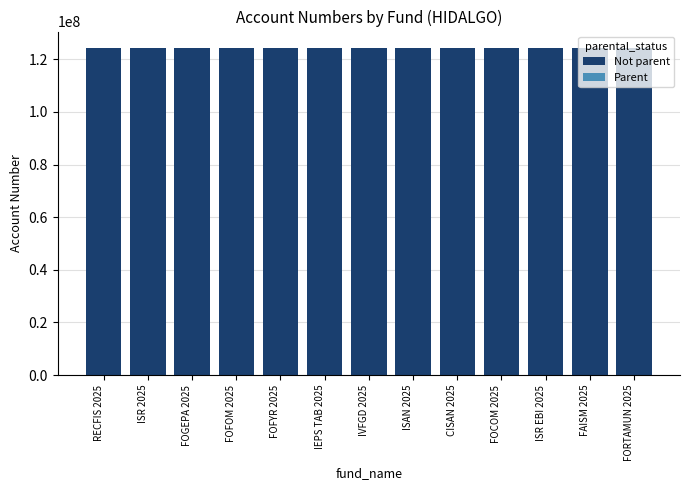

The value of Not parent at ISAN 2025 is 38246556. True or false?

False